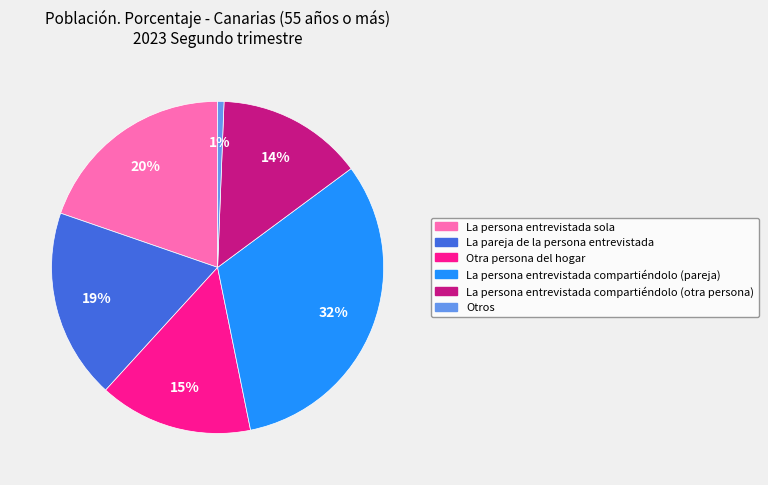

To the nearest percent, what is the average slice percentage?

17%